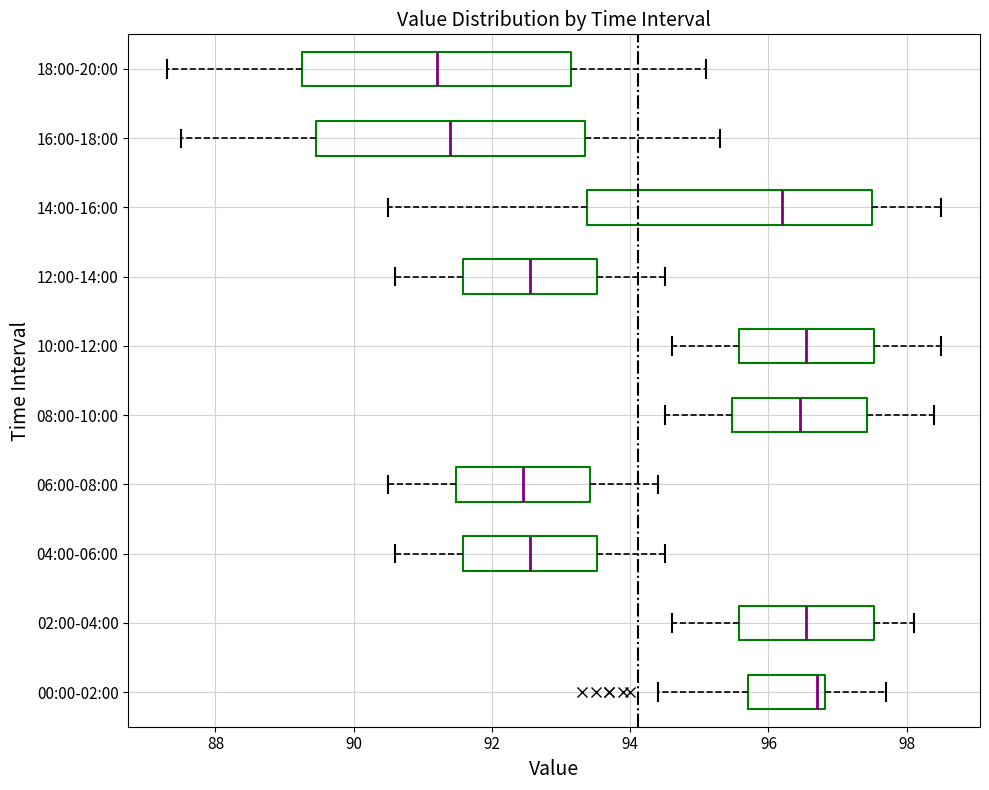

Reading bottom to top, transcribe this box plot: for each box, give where its median line is, the range the box spans, and where its two whiskers end, as read against the x-axis. The values are not printed on the chart, so give them approximately, as read against the axis.

00:00-02:00: median 96.8 (just left of the box's right edge), box 95.8 to 96.8, whiskers 94.4 to 97.8
02:00-04:00: median 96.6, box 95.6 to 97.6, whiskers 94.6 to 98.2
04:00-06:00: median 92.6, box 91.6 to 93.6, whiskers 90.6 to 94.6
06:00-08:00: median 92.4, box 91.4 to 93.4, whiskers 90.6 to 94.4
08:00-10:00: median 96.4, box 95.4 to 97.4, whiskers 94.6 to 98.4
10:00-12:00: median 96.6, box 95.6 to 97.6, whiskers 94.6 to 98.6
12:00-14:00: median 92.6, box 91.6 to 93.6, whiskers 90.6 to 94.6
14:00-16:00: median 96.2, box 93.4 to 97.6, whiskers 90.6 to 98.6
16:00-18:00: median 91.4, box 89.4 to 93.4, whiskers 87.6 to 95.4
18:00-20:00: median 91.2, box 89.2 to 93.2, whiskers 87.4 to 95.2